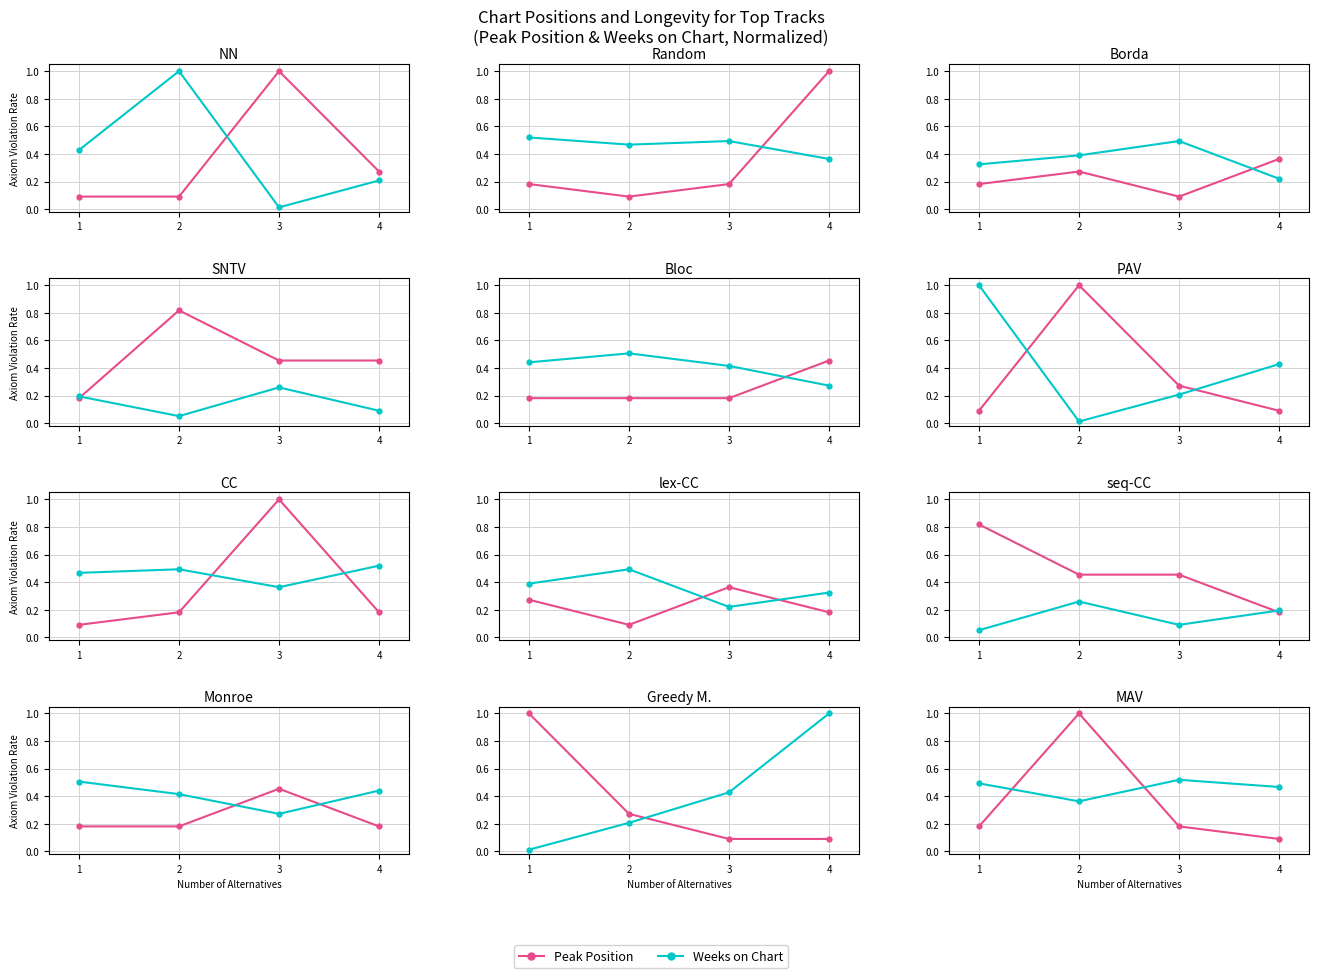

What are all the series names shown in the legend?

Peak Position, Weeks on Chart